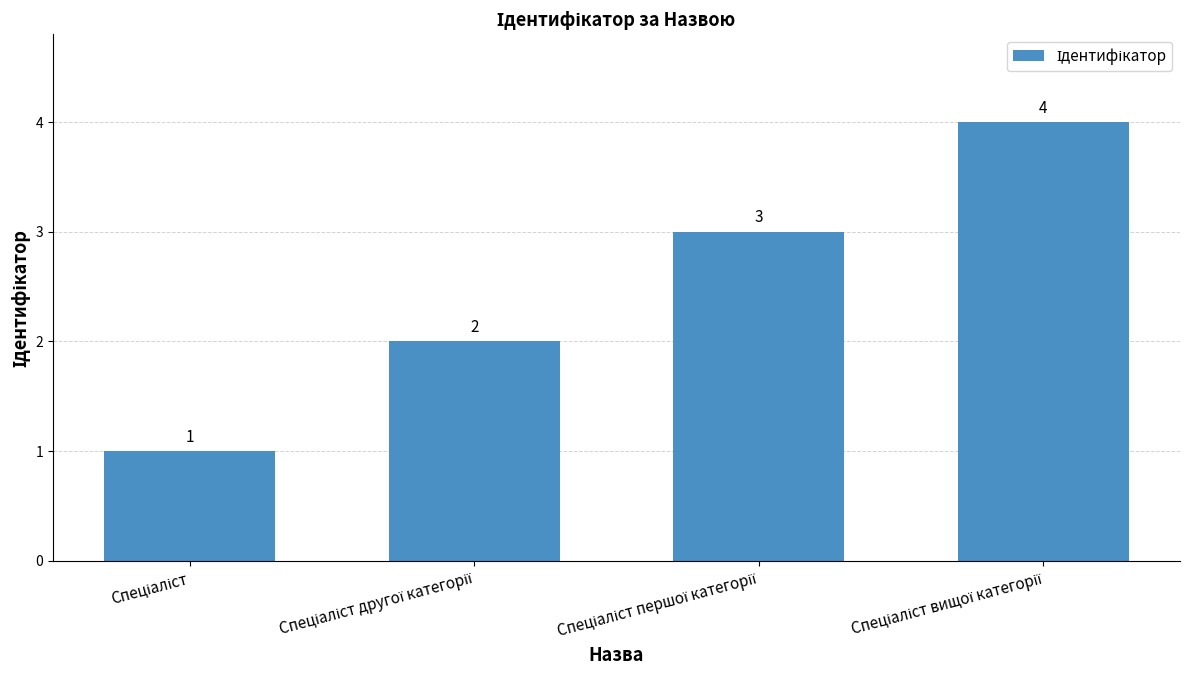

What is the greatest value displayed?

4